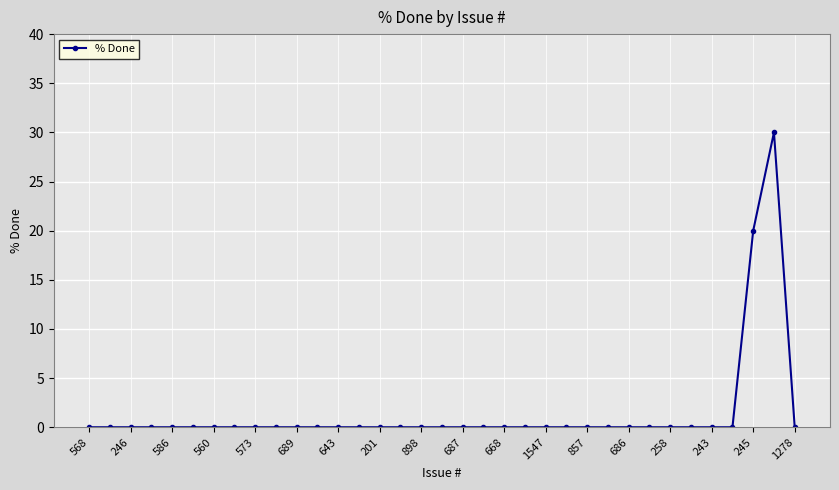

What is the maximum value shown in the chart?

30